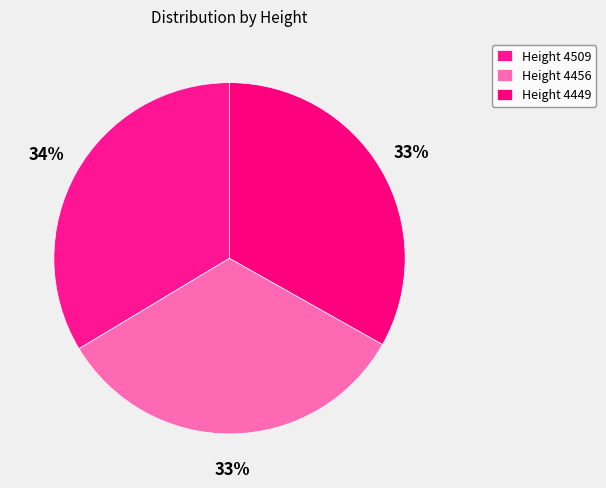

Is there a majority slice in this chart?

No